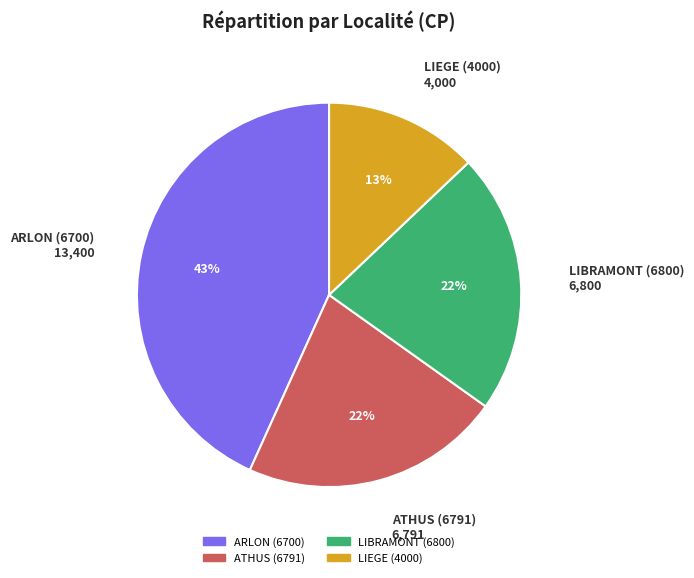

Is the sum of ARLON (6700) and ATHUS (6791) greater than half?

Yes